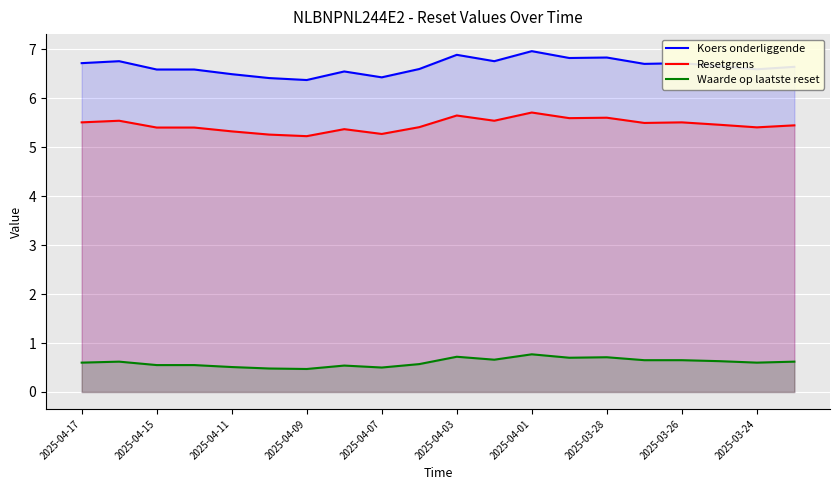

The Koers onderliggende series shows 9.3 at 2025-04-11. True or false?

False